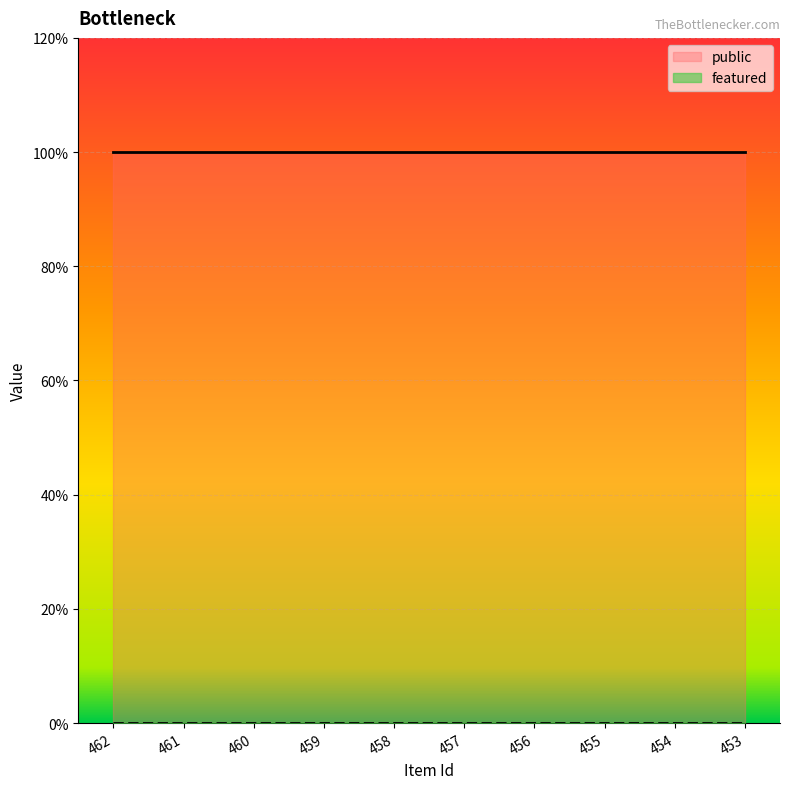

Reading left to right, transcribe all the data shown in this chart.

public: 1	1	1	1	1	1	1	1	1	1
featured: 0	0	0	0	0	0	0	0	0	0